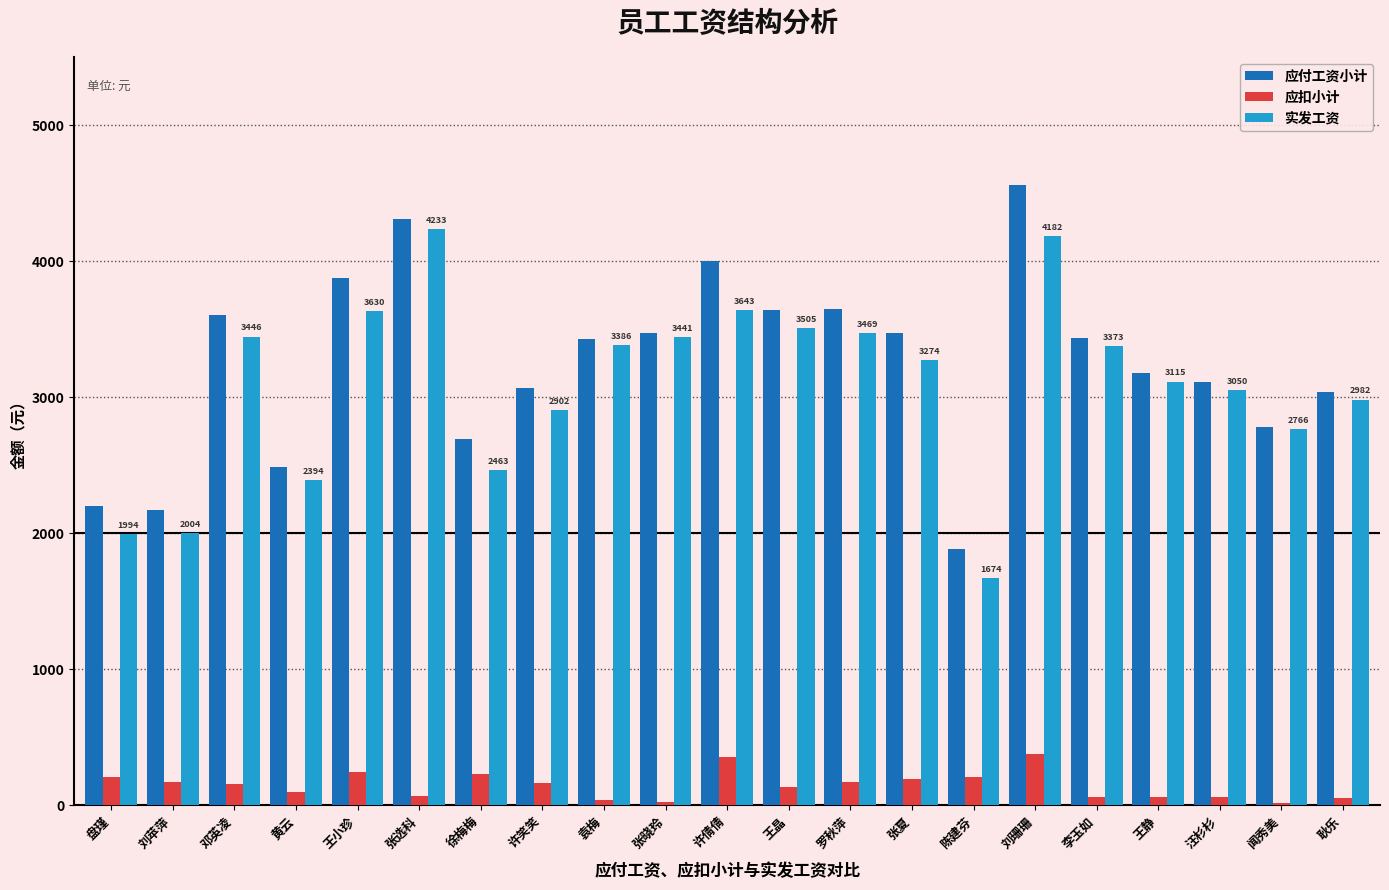

How many bars are there in each group?

3